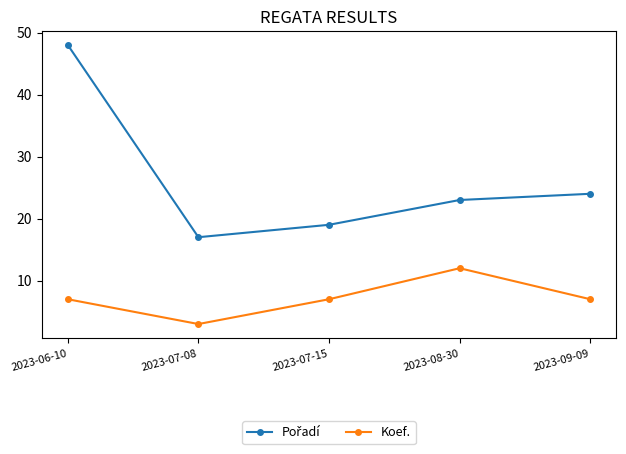

What is the total value across all series at 2023-08-30?

35